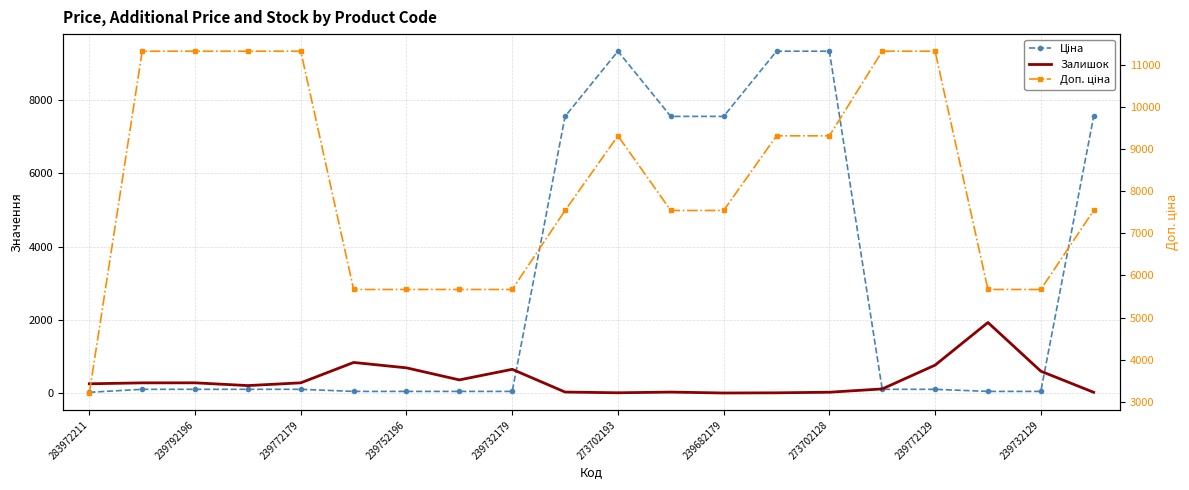

How many times do Ціна and Залишок cross each other?

3